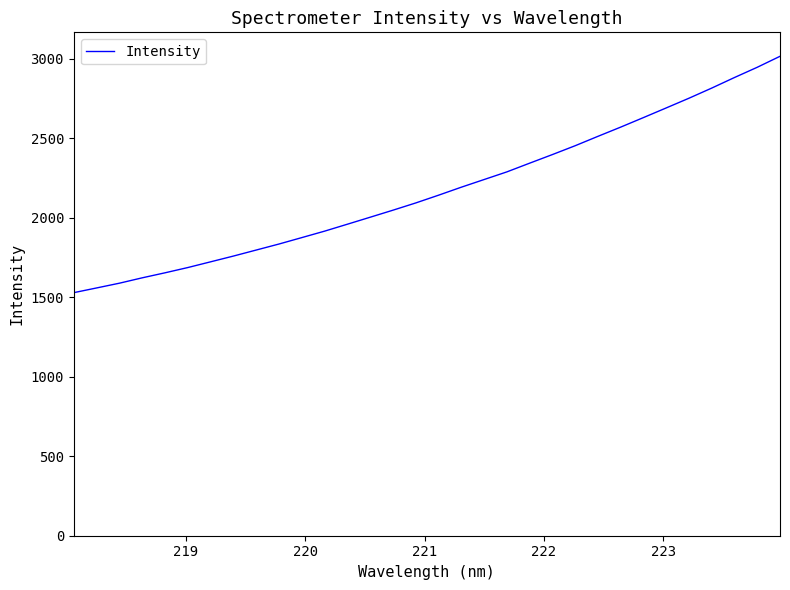

What is the maximum value shown in the chart?

3015.4